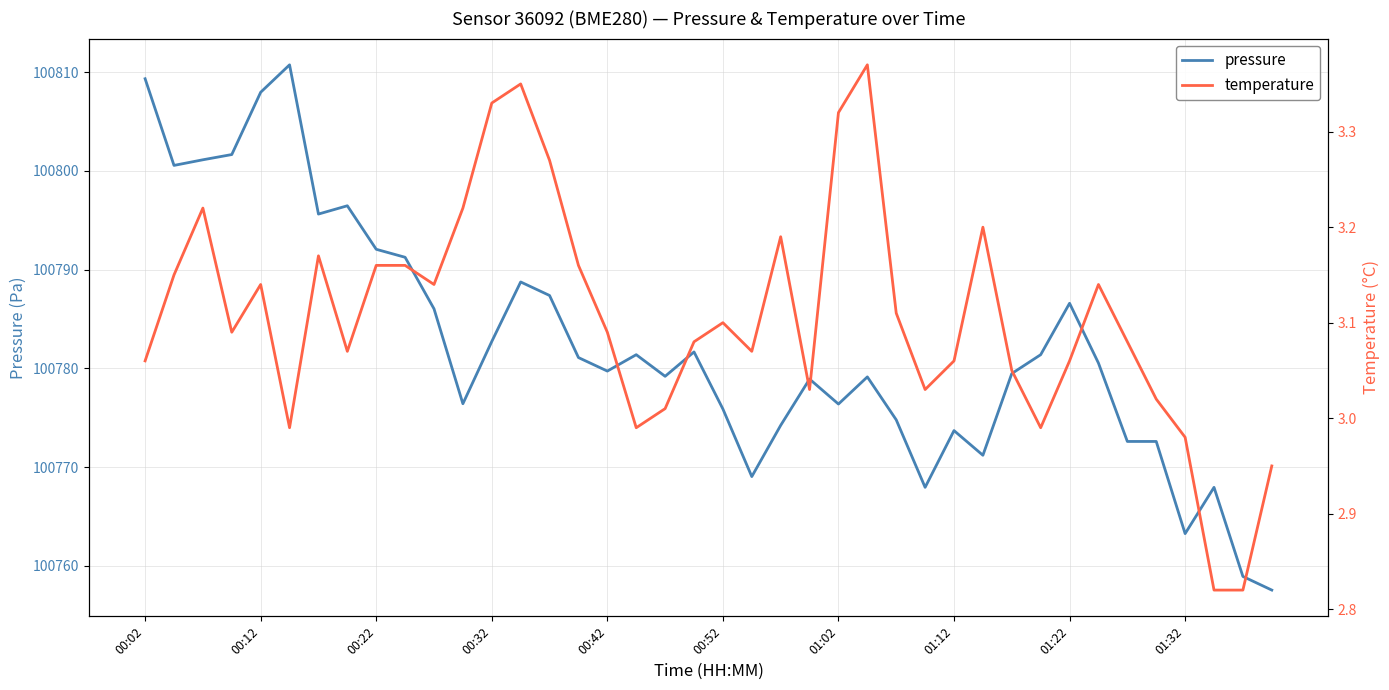

How many data points in pressure are above 100780?

20